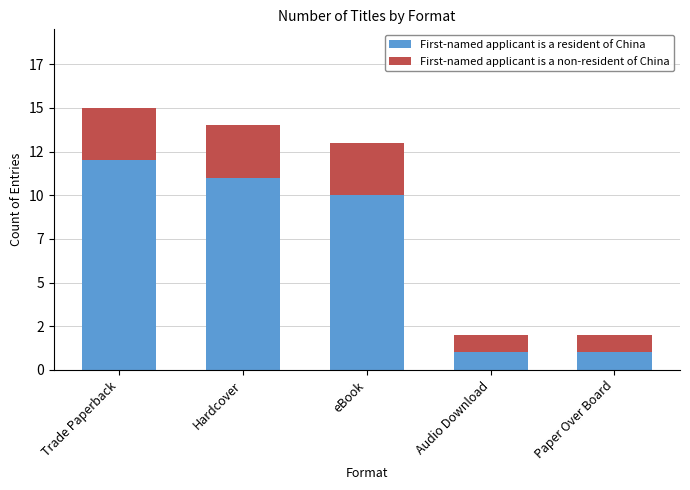

What value does the First-named applicant is a non-resident of China series have at eBook?

3